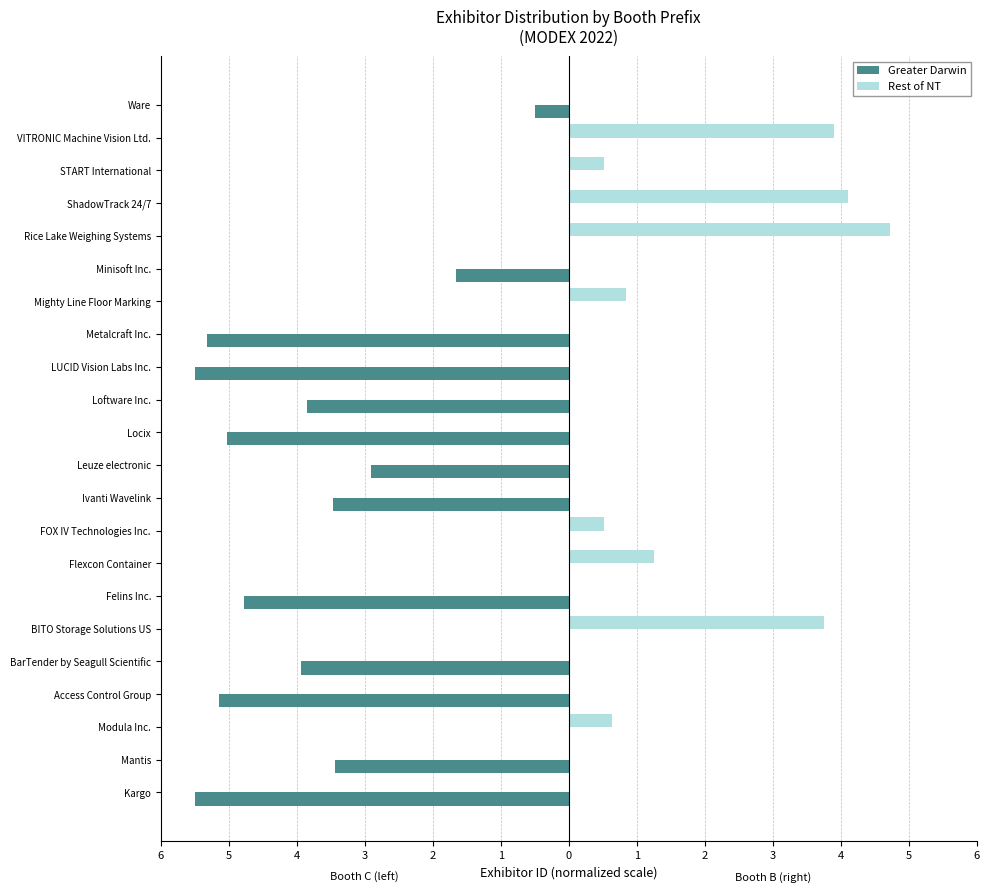

What are all the series names shown in the legend?

Greater Darwin, Rest of NT